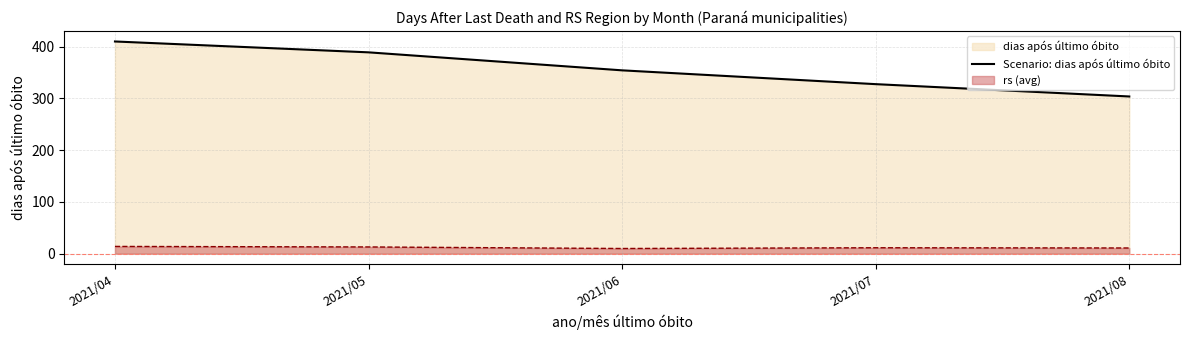

True or false: there are more than 0 points higher than both neighbors.

False